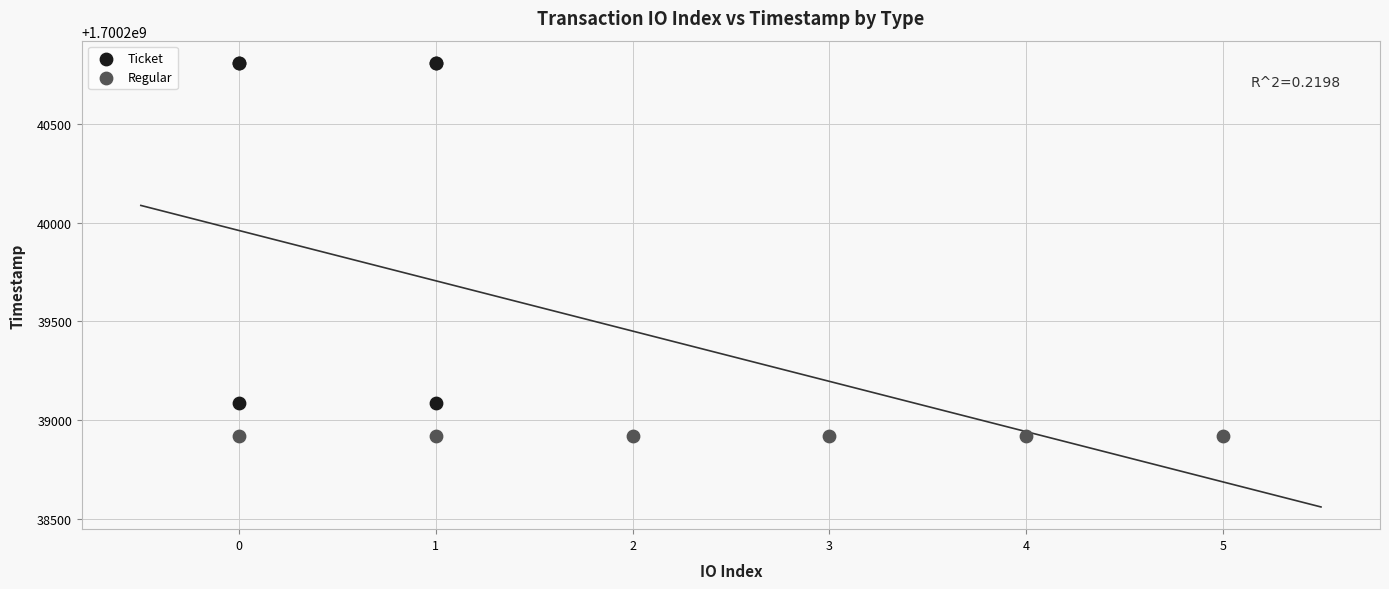

What are all the series names shown in the legend?

Ticket, Regular